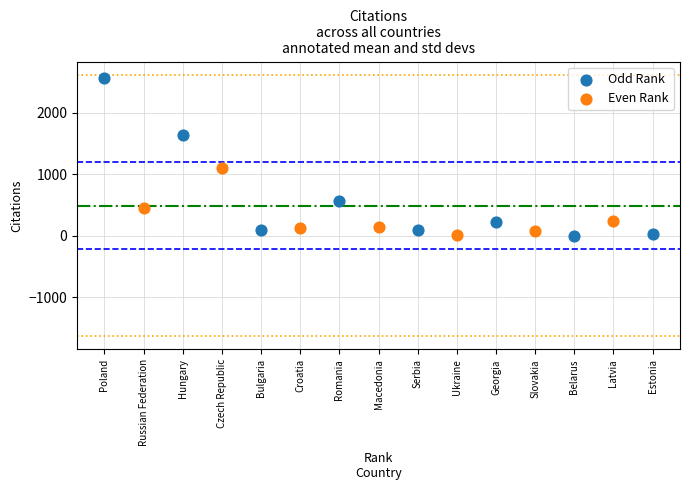

Which series has the widest spread of Y values?

Odd Rank